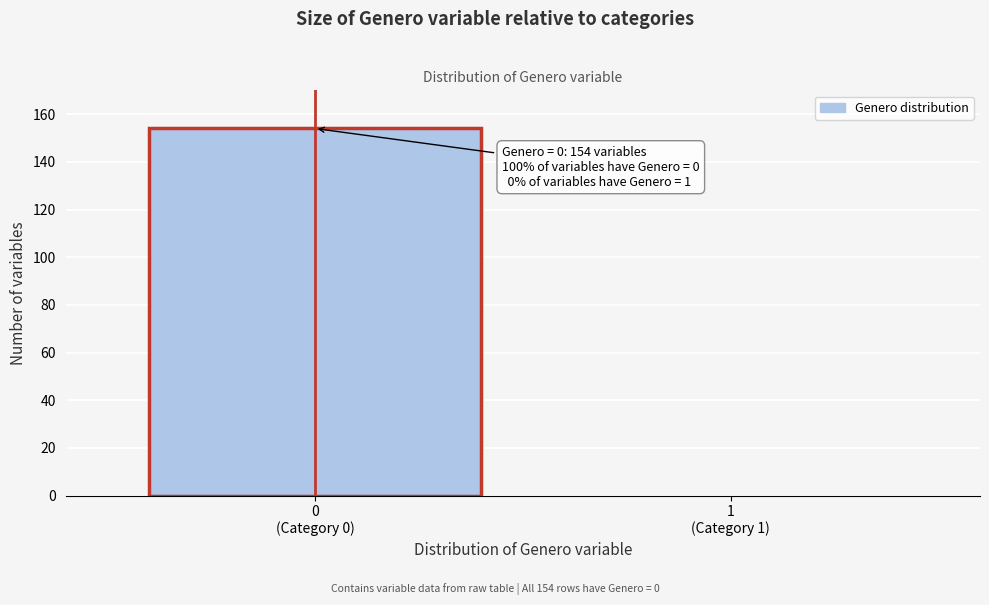

What is the maximum value shown in the chart?

154